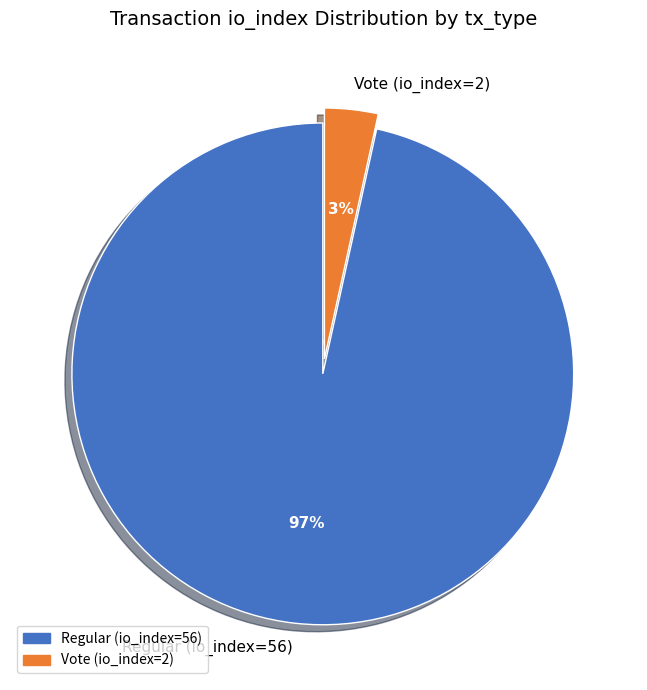

To the nearest percent, what portion does Vote (io_index=2) represent?

3%